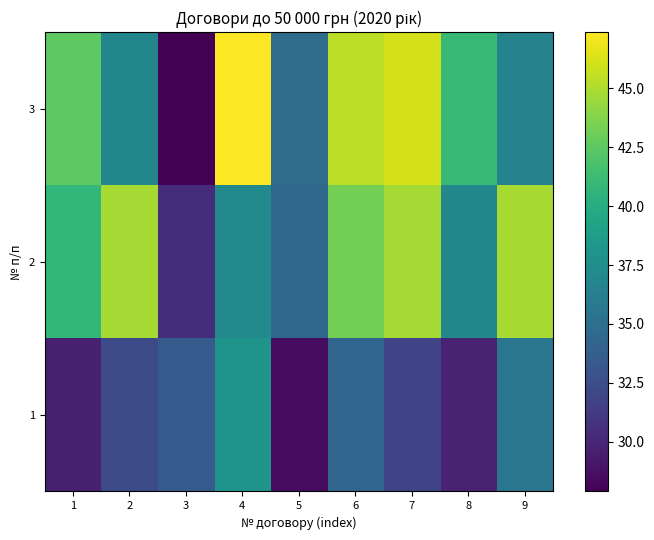

Which series has the widest spread of values?

3